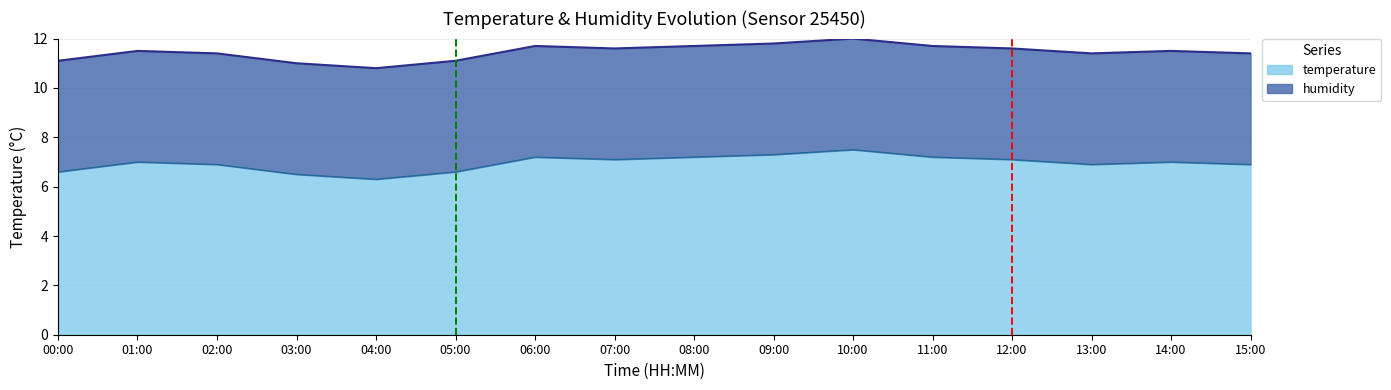

The value of temperature at 06:00 is 7.2. True or false?

True